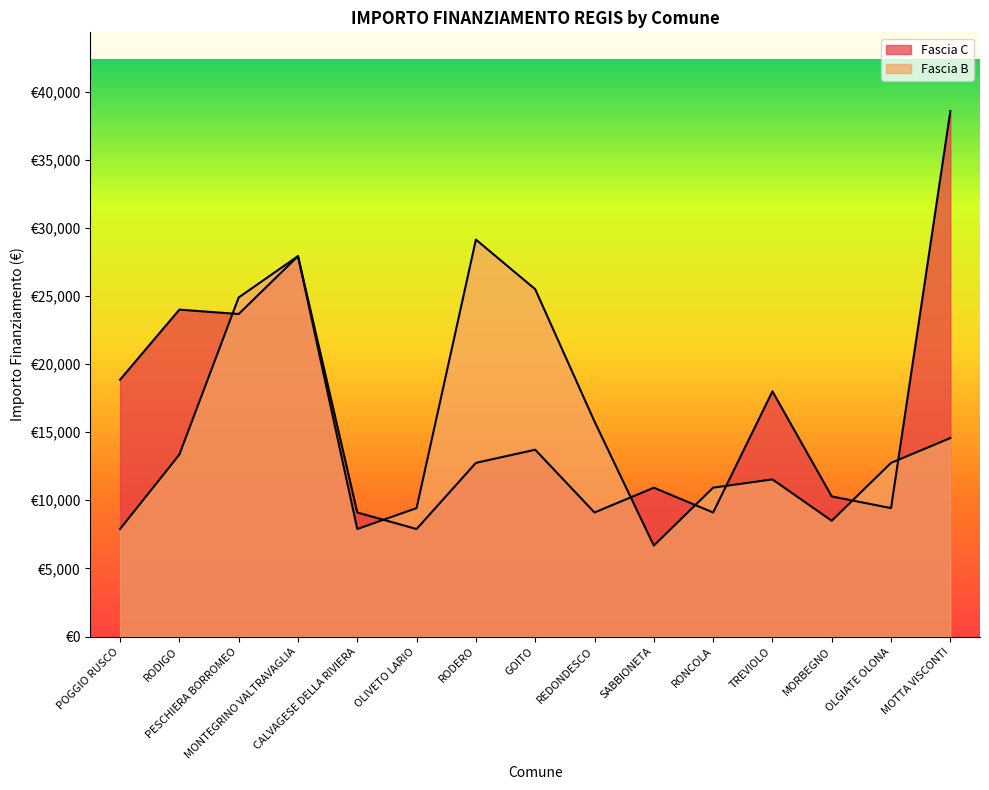

What is the smallest value displayed?

6677